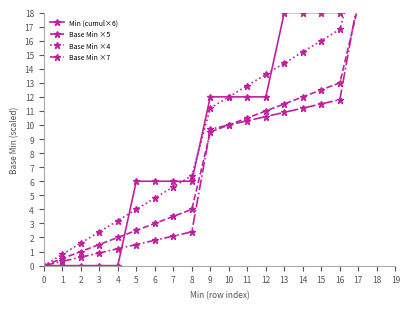

What are all the series names shown in the legend?

Min (cumul×6), Base Min ×5, Base Min ×4, Base Min ×7